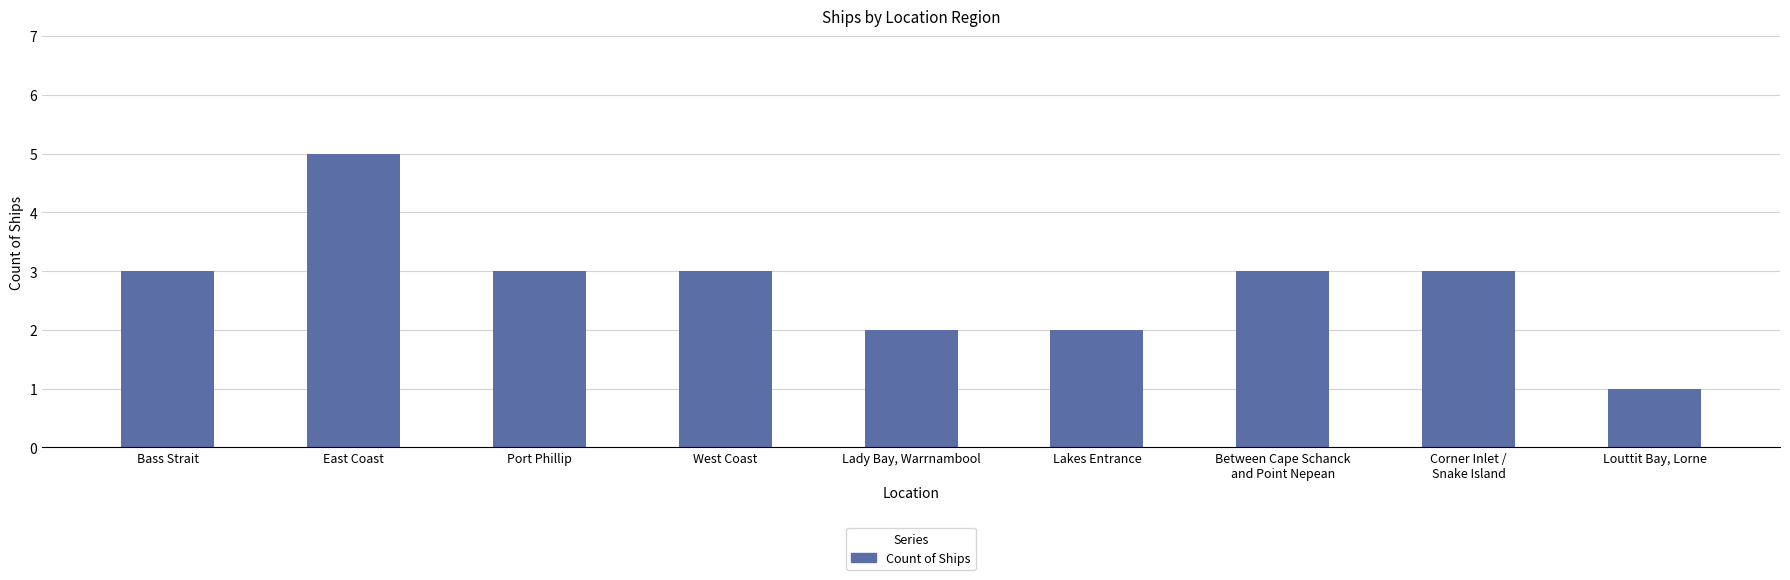

Does the chart contain any negative values?

No